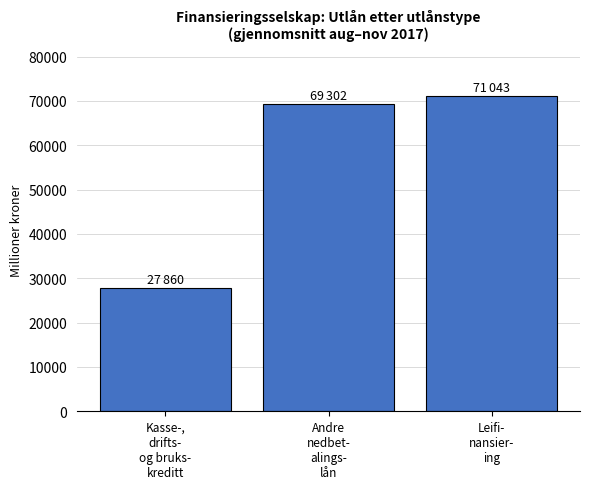

Reading left to right, transcribe all the data shown in this chart.

27860	69302	71043